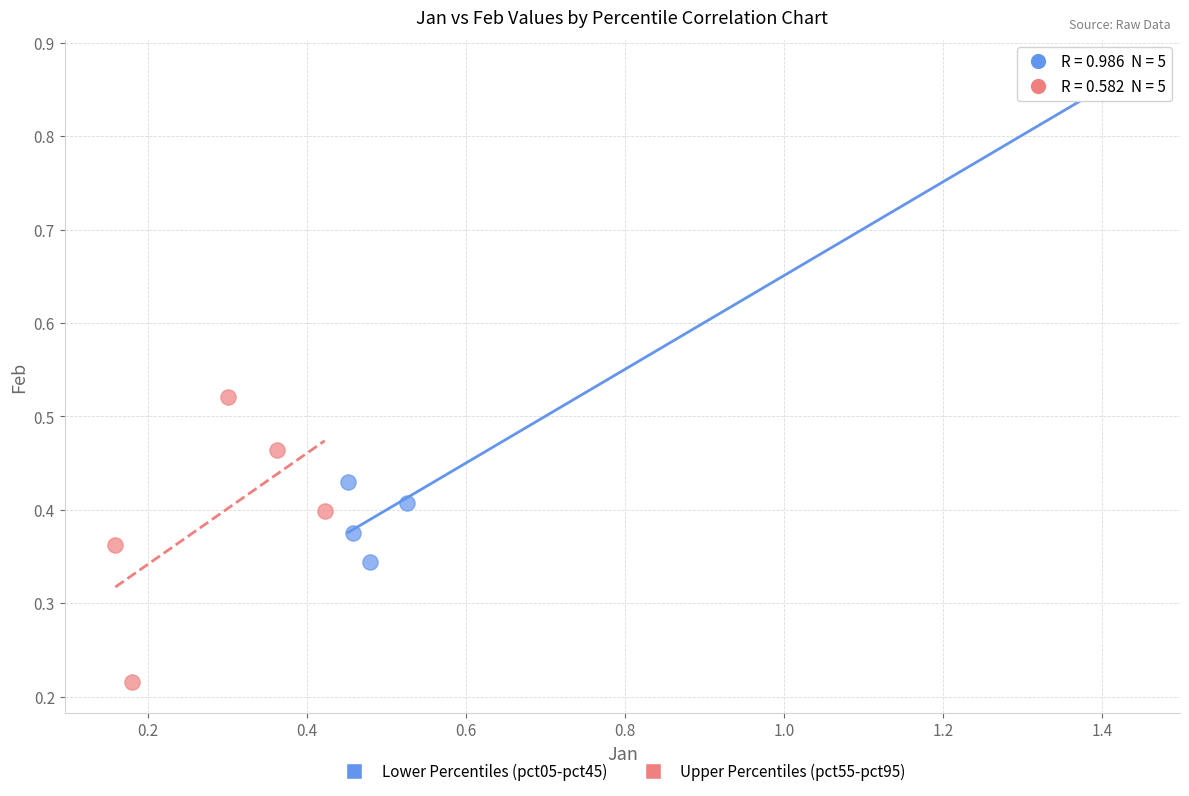

Which series has the largest Y range (max minus min)?

Lower Percentiles (pct05-pct45)